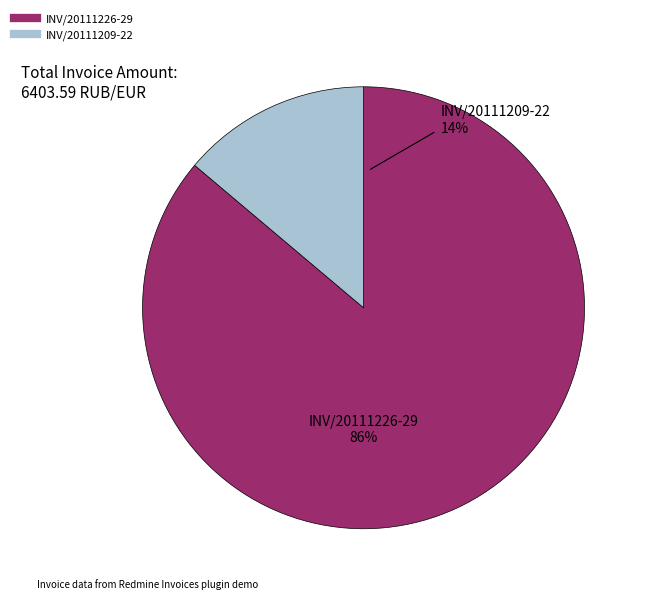

Is INV/20111226-29 the majority of the pie?

Yes